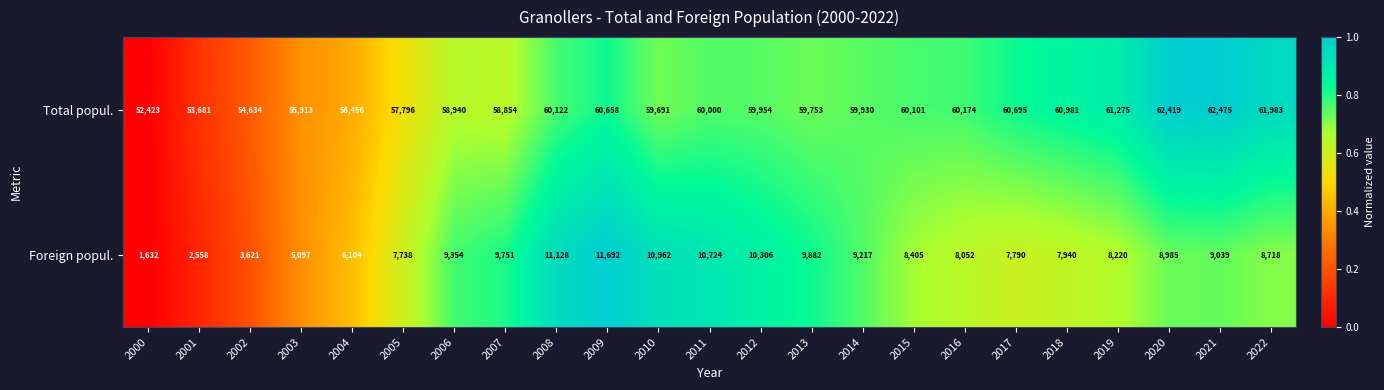

What is the difference between the maximum and minimum values in the Total popul. series?

10052